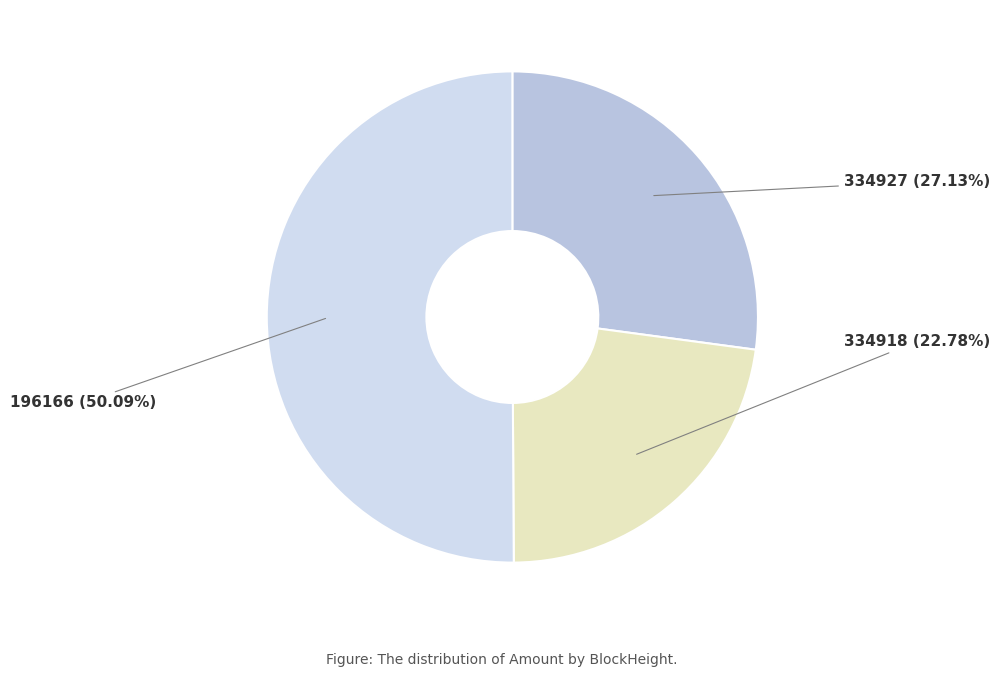

What is the majority slice?

196166